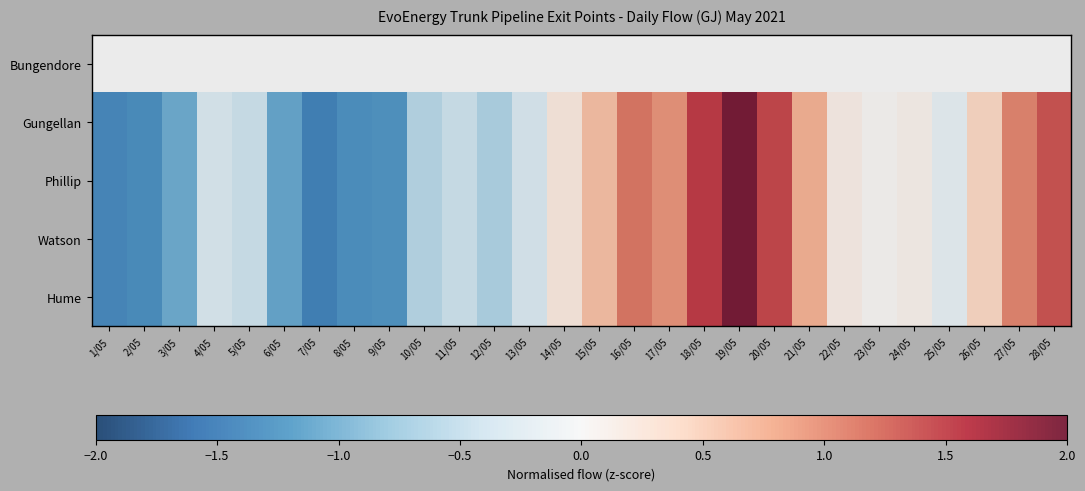

Reading left to right, transcribe all the data shown in this chart.

Bungendore: 1/05=0.0	2/05=0.0	3/05=0.0	4/05=0.0	5/05=0.0	6/05=0.0	7/05=0.0	8/05=0.0	9/05=0.0	10/05=0.0	11/05=0.0	12/05=0.0	13/05=0.0	14/05=0.0	15/05=0.0	16/05=0.0	17/05=0.0	18/05=0.0	19/05=0.0	20/05=0.0	21/05=0.0	22/05=0.0	23/05=0.0	24/05=0.0	25/05=0.0	26/05=0.0	27/05=0.0	28/05=0.0
Gungellan: 1/05=-1.4	2/05=-1.3	3/05=-1.1	4/05=-0.3	5/05=-0.5	6/05=-1.1	7/05=-1.5	8/05=-1.3	9/05=-1.3	10/05=-0.6	11/05=-0.4	12/05=-0.7	13/05=-0.3	14/05=0.2	15/05=0.6	16/05=1.1	17/05=1.0	18/05=1.5	19/05=2.0	20/05=1.5	21/05=0.8	22/05=0.1	23/05=0.0	24/05=0.1	25/05=-0.2	26/05=0.4	27/05=1.1	28/05=1.4
Phillip: 1/05=-1.4	2/05=-1.3	3/05=-1.1	4/05=-0.3	5/05=-0.5	6/05=-1.1	7/05=-1.5	8/05=-1.3	9/05=-1.3	10/05=-0.6	11/05=-0.4	12/05=-0.7	13/05=-0.3	14/05=0.2	15/05=0.6	16/05=1.1	17/05=1.0	18/05=1.5	19/05=2.0	20/05=1.5	21/05=0.8	22/05=0.1	23/05=0.0	24/05=0.1	25/05=-0.2	26/05=0.4	27/05=1.1	28/05=1.4
Watson: 1/05=-1.4	2/05=-1.3	3/05=-1.1	4/05=-0.3	5/05=-0.5	6/05=-1.1	7/05=-1.5	8/05=-1.3	9/05=-1.3	10/05=-0.6	11/05=-0.4	12/05=-0.7	13/05=-0.3	14/05=0.2	15/05=0.6	16/05=1.1	17/05=1.0	18/05=1.5	19/05=2.0	20/05=1.5	21/05=0.8	22/05=0.1	23/05=0.0	24/05=0.1	25/05=-0.2	26/05=0.4	27/05=1.1	28/05=1.4
Hume: 1/05=-1.4	2/05=-1.3	3/05=-1.1	4/05=-0.3	5/05=-0.5	6/05=-1.1	7/05=-1.5	8/05=-1.3	9/05=-1.3	10/05=-0.6	11/05=-0.4	12/05=-0.7	13/05=-0.3	14/05=0.2	15/05=0.6	16/05=1.1	17/05=1.0	18/05=1.5	19/05=2.0	20/05=1.5	21/05=0.8	22/05=0.1	23/05=0.0	24/05=0.1	25/05=-0.2	26/05=0.4	27/05=1.1	28/05=1.4